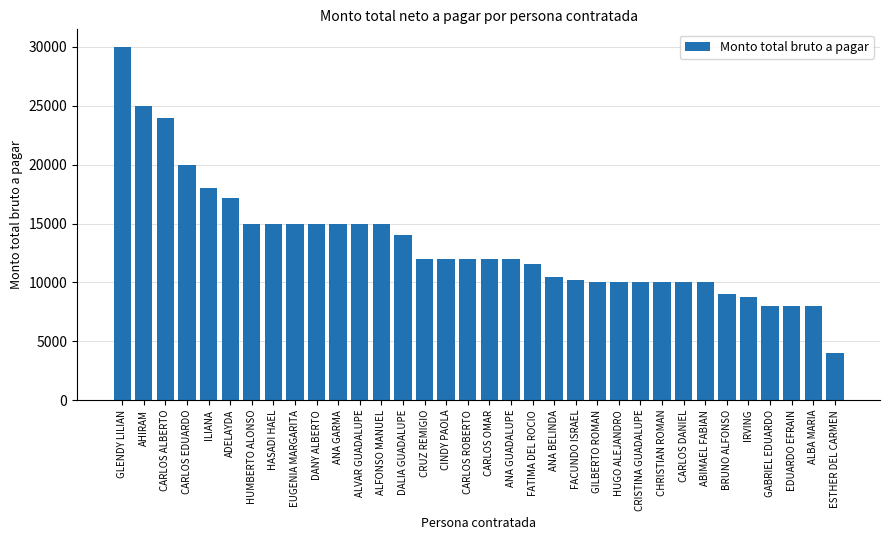

Between ALBA MARIA and ABIMAEL FABIAN, which is larger?

ABIMAEL FABIAN